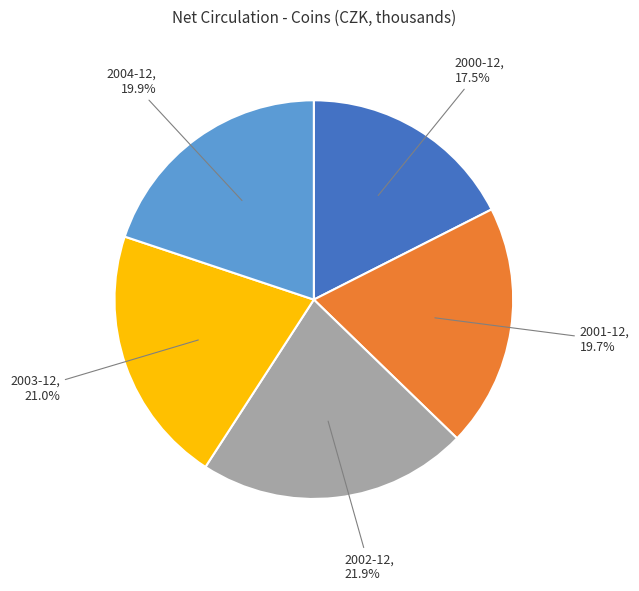

To the nearest percent, what percentage of the pie is 2002-12?

22%